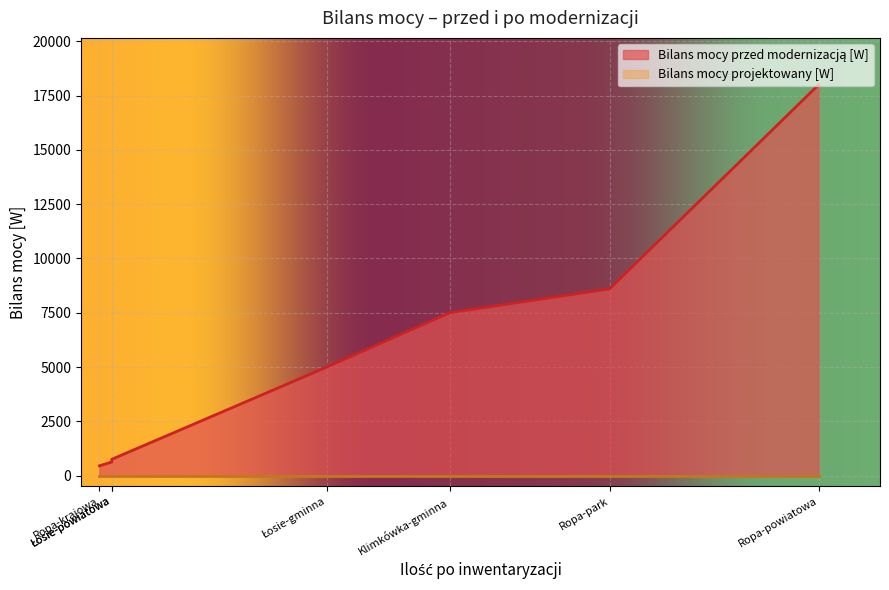

At which category does Bilans mocy przed modernizacją [W] reach its first local peak?

Ropa-powiatowa